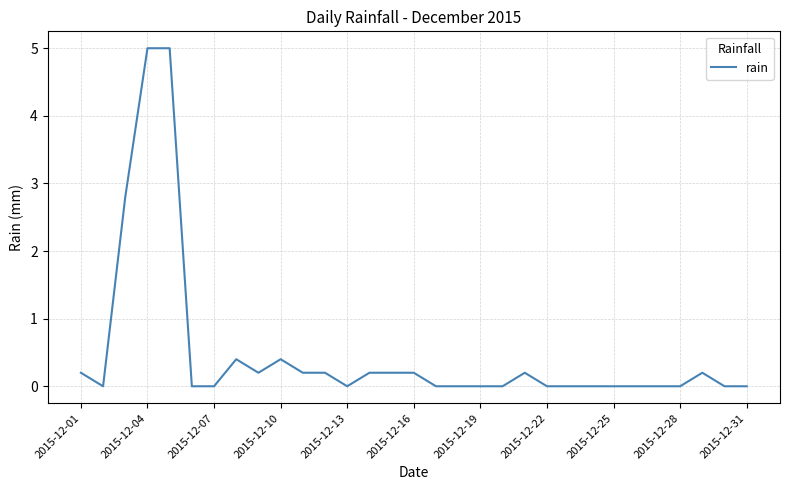

What is the difference between the maximum and minimum values?

5.0